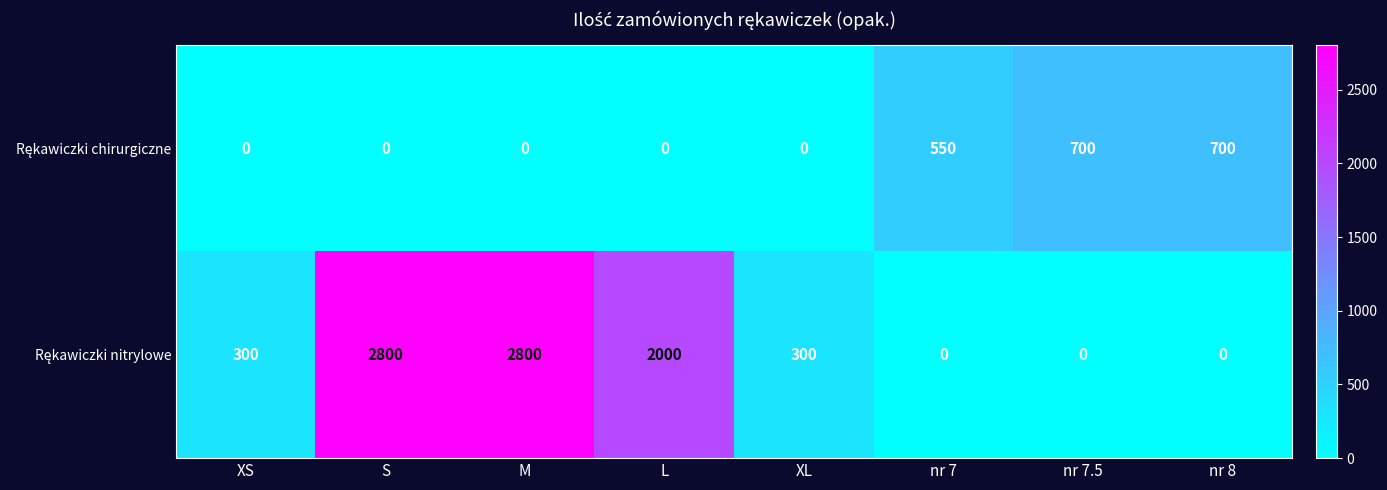

At how many categories does at least one series exceed 1191?

3